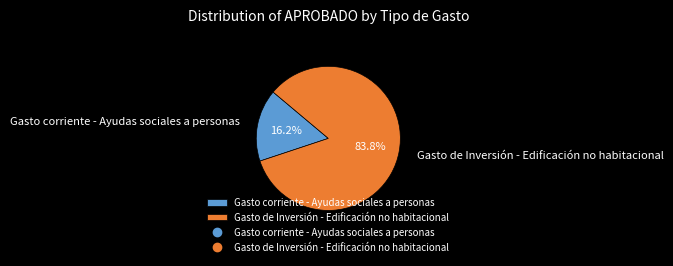

Which category has the biggest portion of the pie?

Gasto de Inversión - Edificación no habitacional